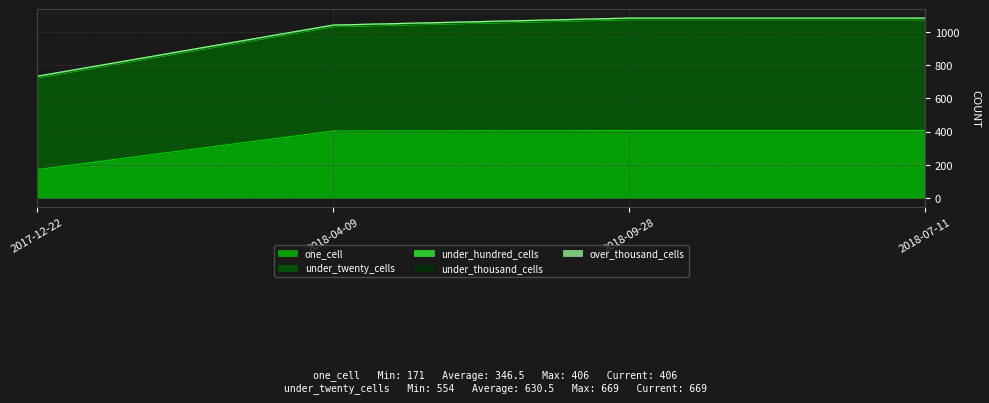

Which has a higher value, 2018-09-28 or 2018-04-09?

2018-09-28